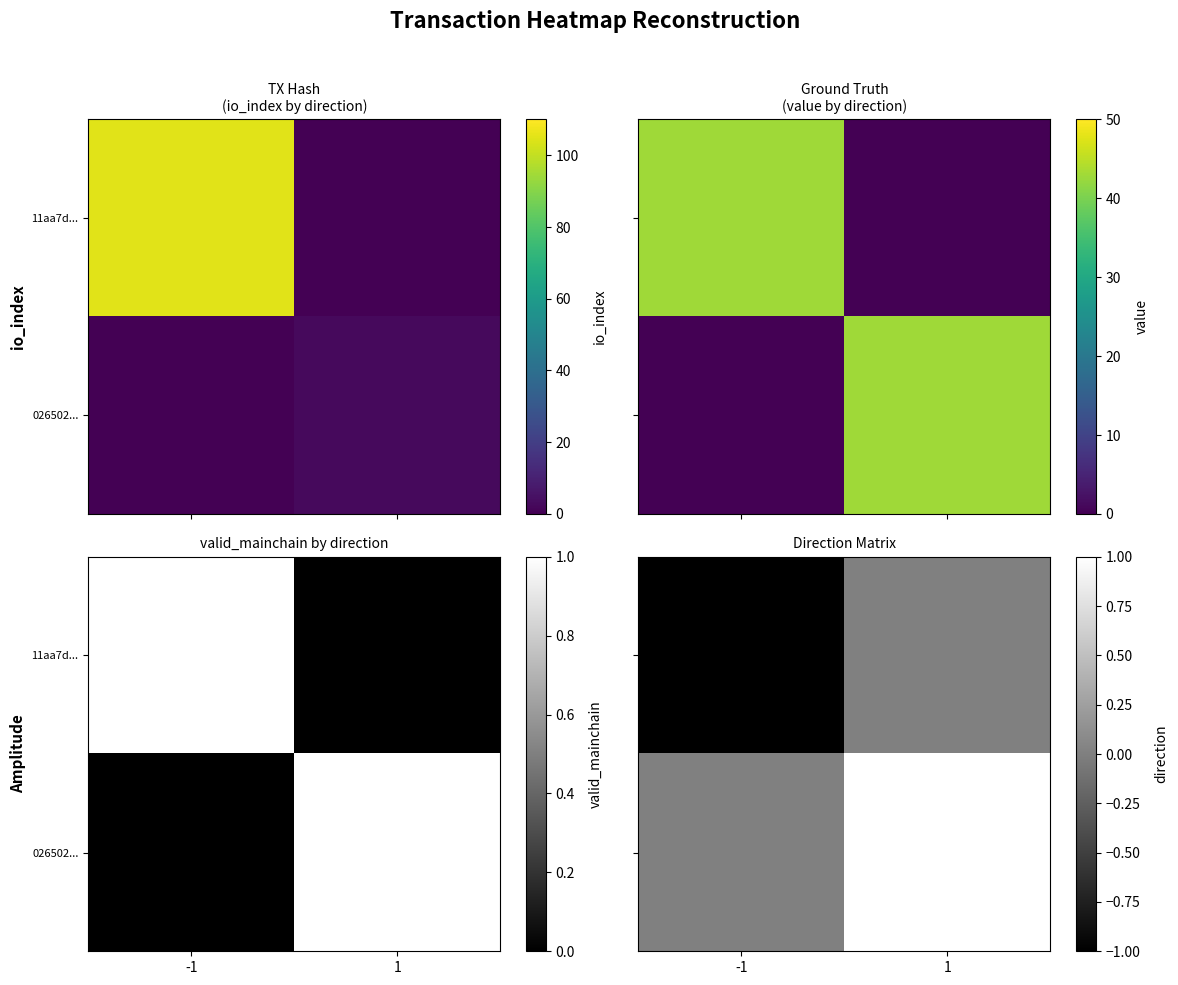

How many series are shown in this chart?

2